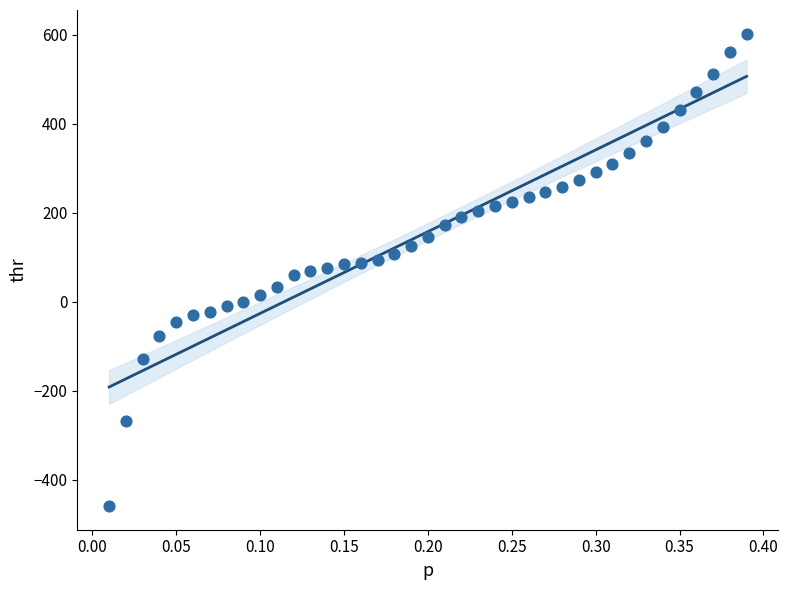

What is the range of X values (max minus min)?

0.4